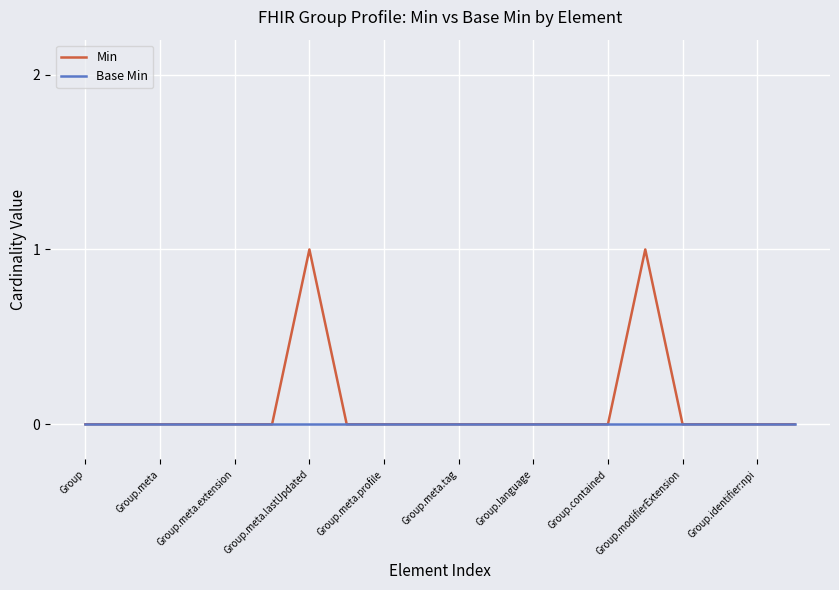

Which series has the widest spread of values?

Min